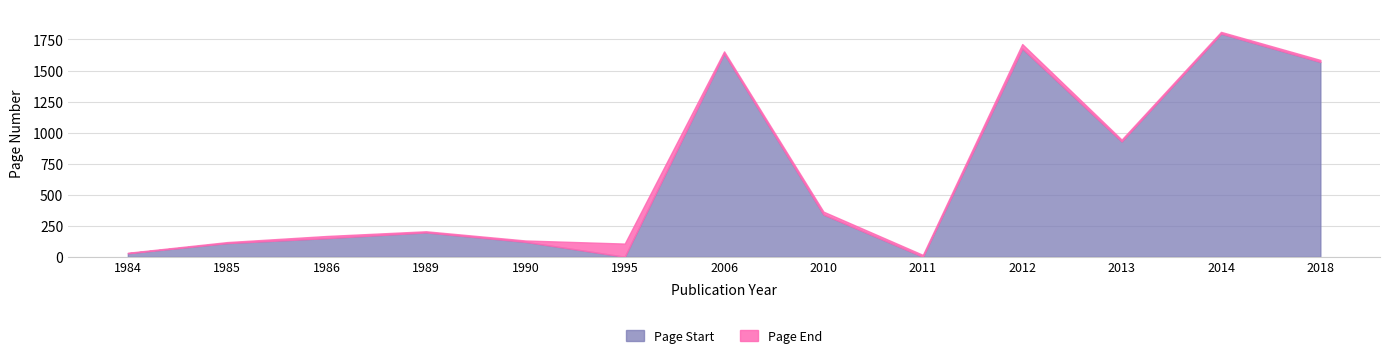

What is the difference between the Page Start values at 2011 and 1990?

120